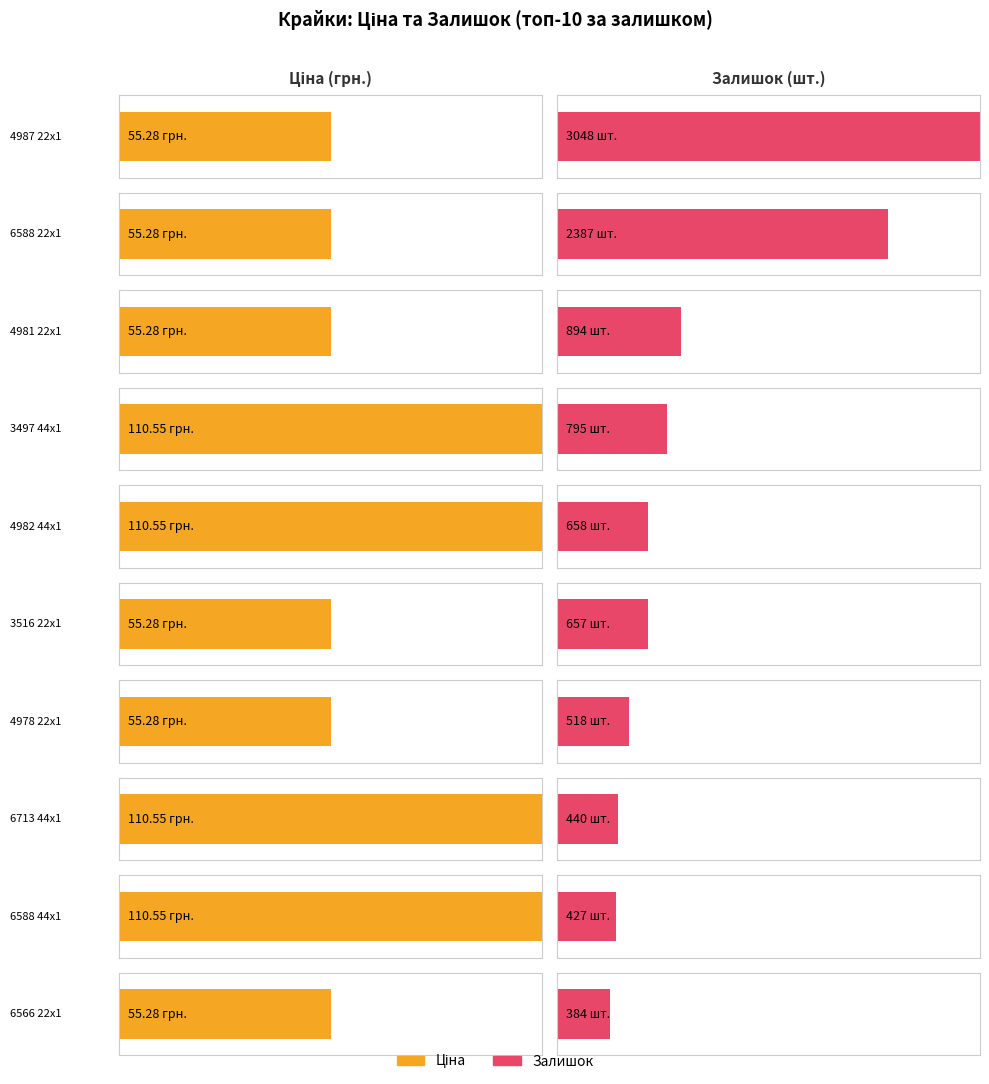

Which series has the largest range (max minus min)?

Залишок